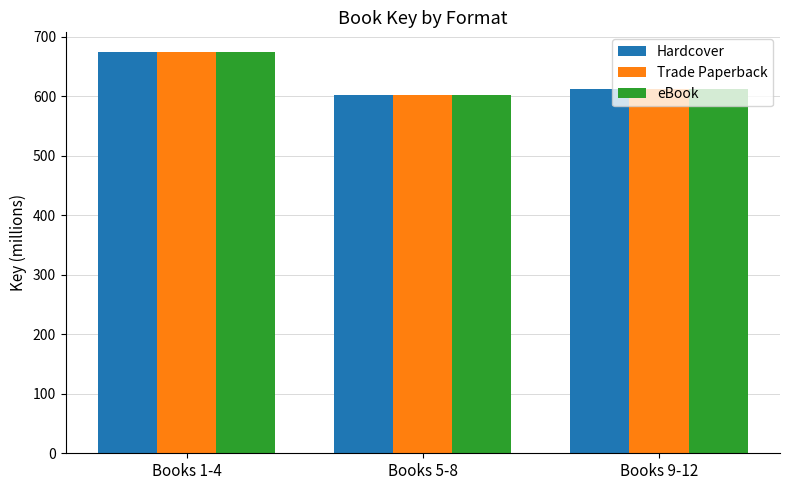

Where is Trade Paperback nearest to the value 637?

Books 9-12